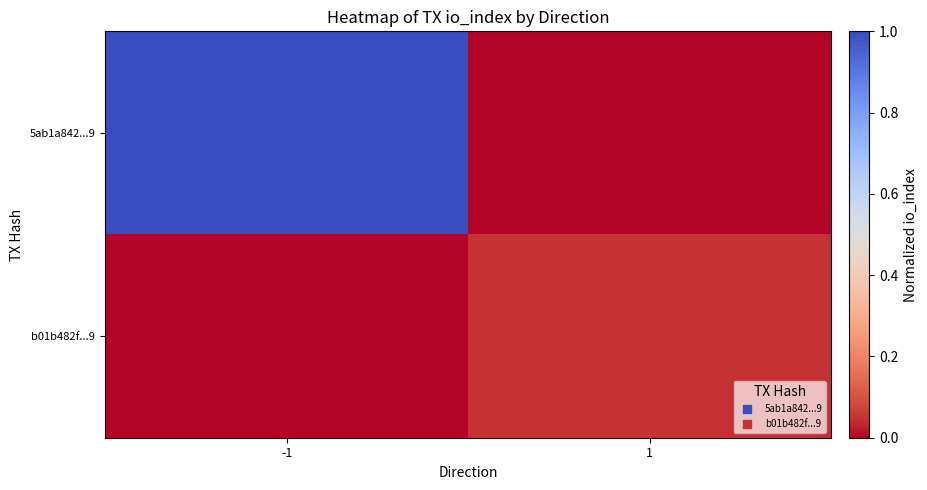

At -1, list the series in order from largest to smallest.

5ab1a842...9, b01b482f...9